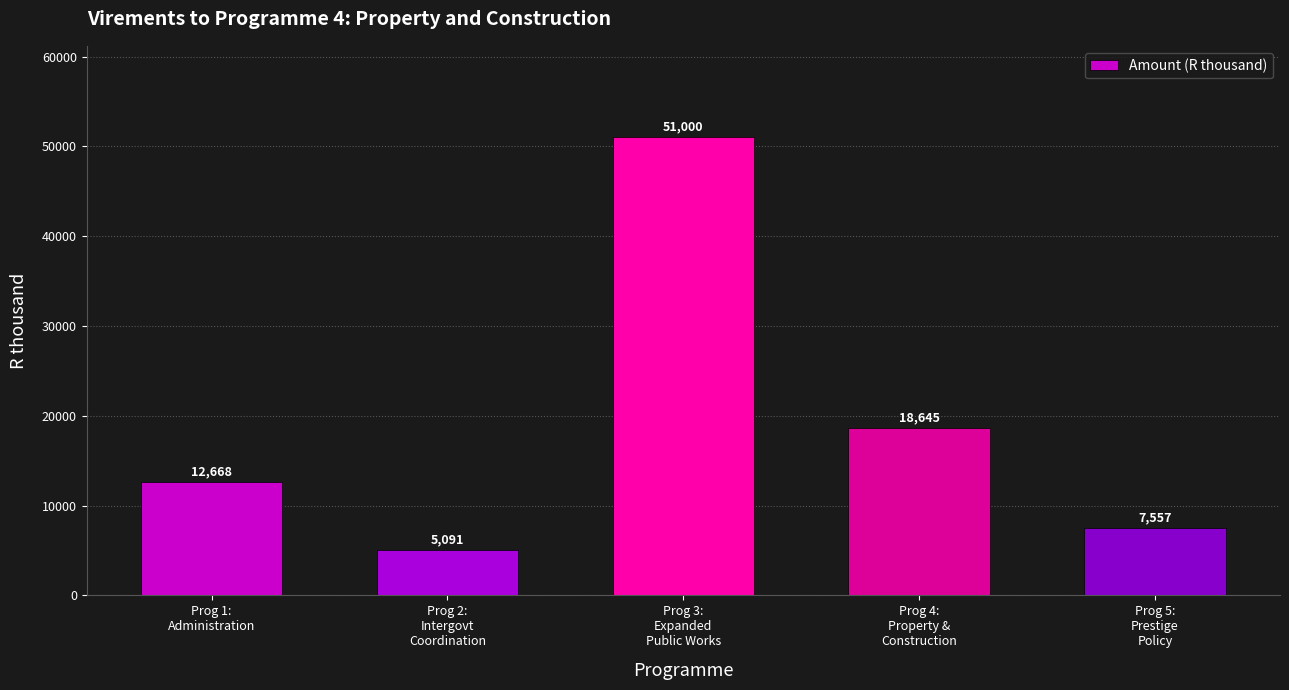

True or false: the data shows 7557 at Prog 5:
Prestige
Policy.

True